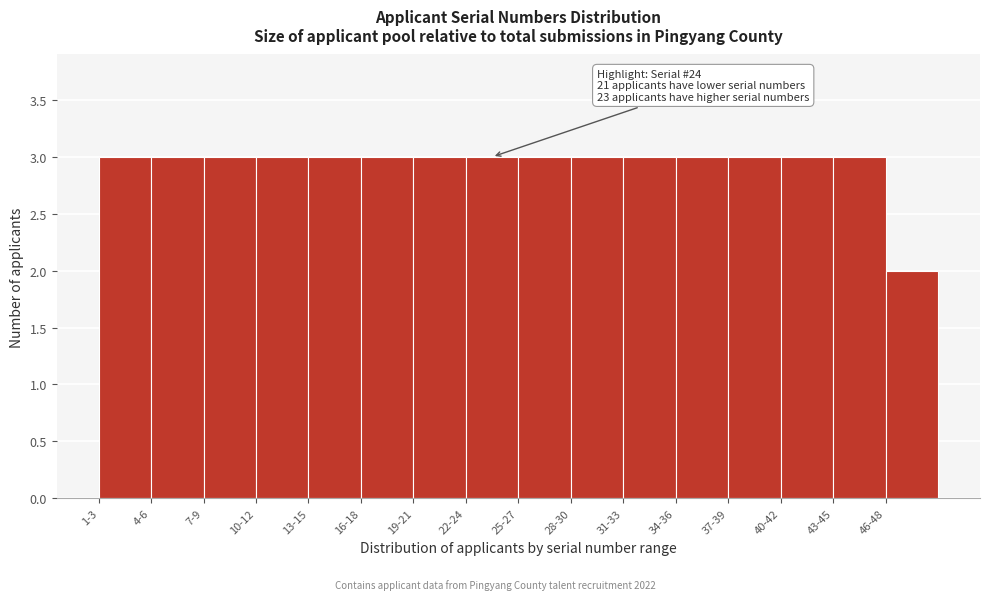

Reading left to right, transcribe all the data shown in this chart.

1-3=3	4-6=3	7-9=3	10-12=3	13-15=3	16-18=3	19-21=3	22-24=3	25-27=3	28-30=3	31-33=3	34-36=3	37-39=3	40-42=3	43-45=3	46-48=2